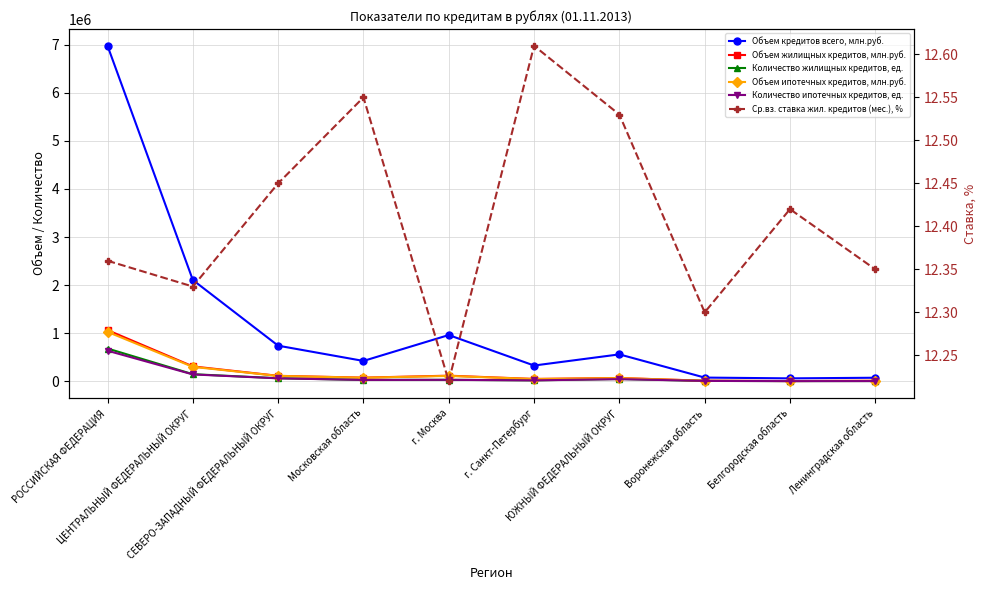

Which series has the widest spread of values?

Объем кредитов всего, млн.руб.